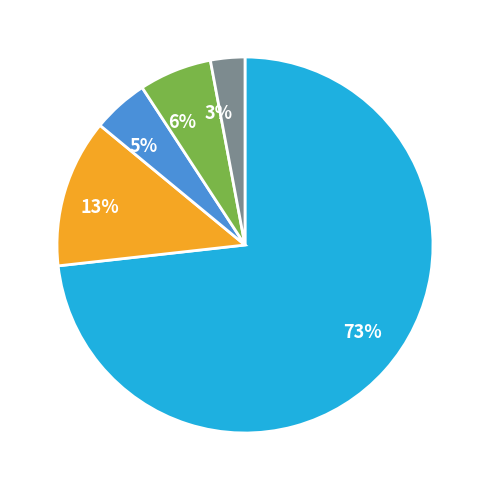

Rank the categories by value from highest to lowest.

73%, 13%, 6%, 5%, 3%